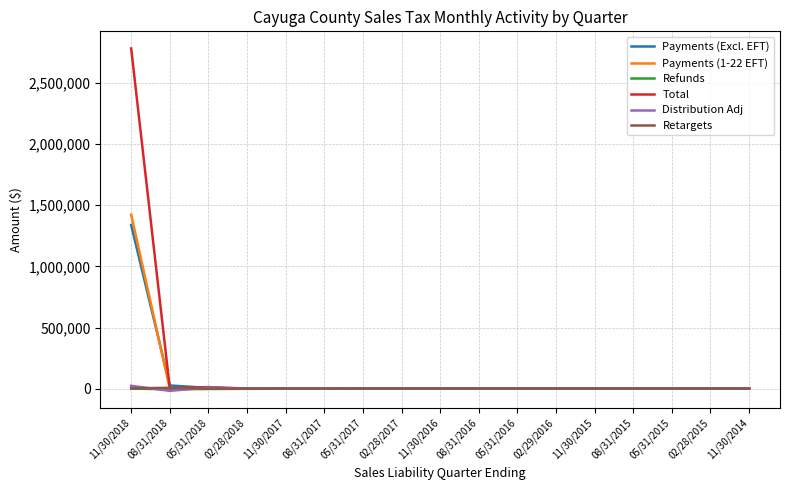

What is the maximum value shown in the chart?

2782177.6